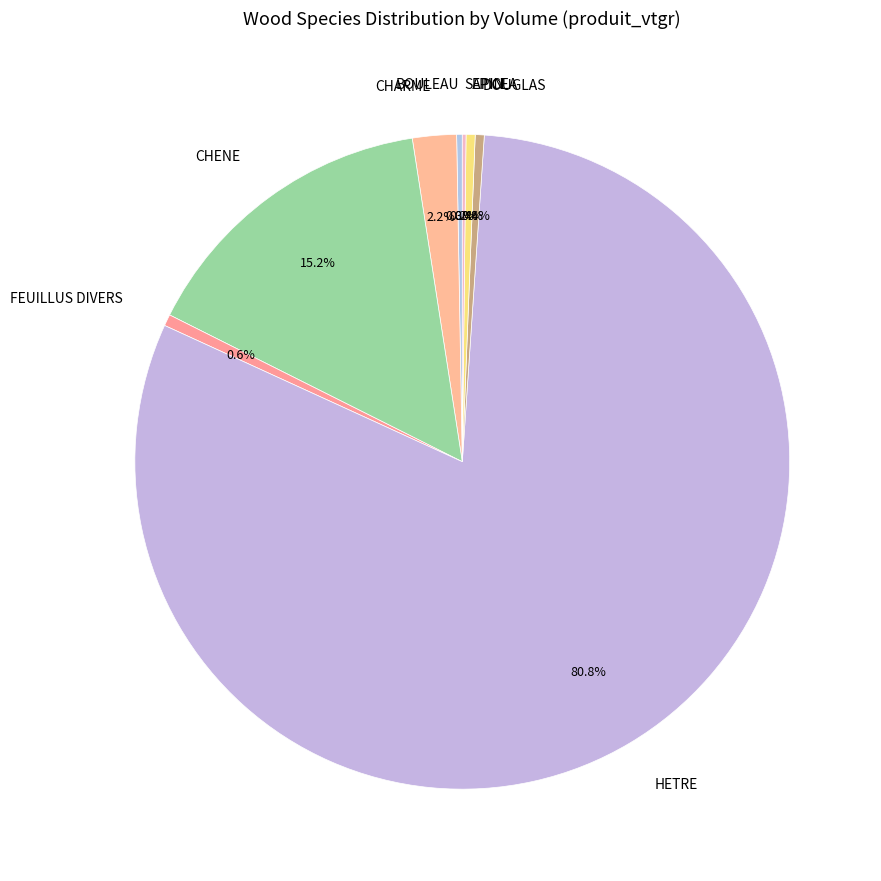

True or false: EPICEA accounts for 6% of the total.

False